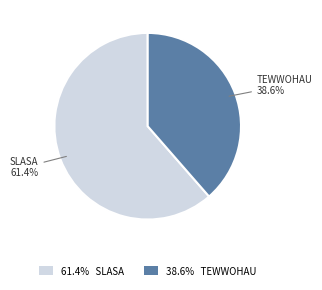

What is the smallest slice in the pie chart?

38.6% TEWWOHAU